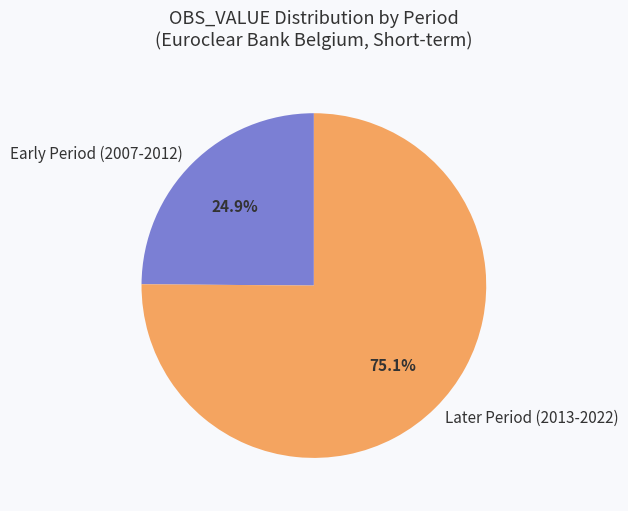

Which slice is the smallest?

Early Period (2007-2012)